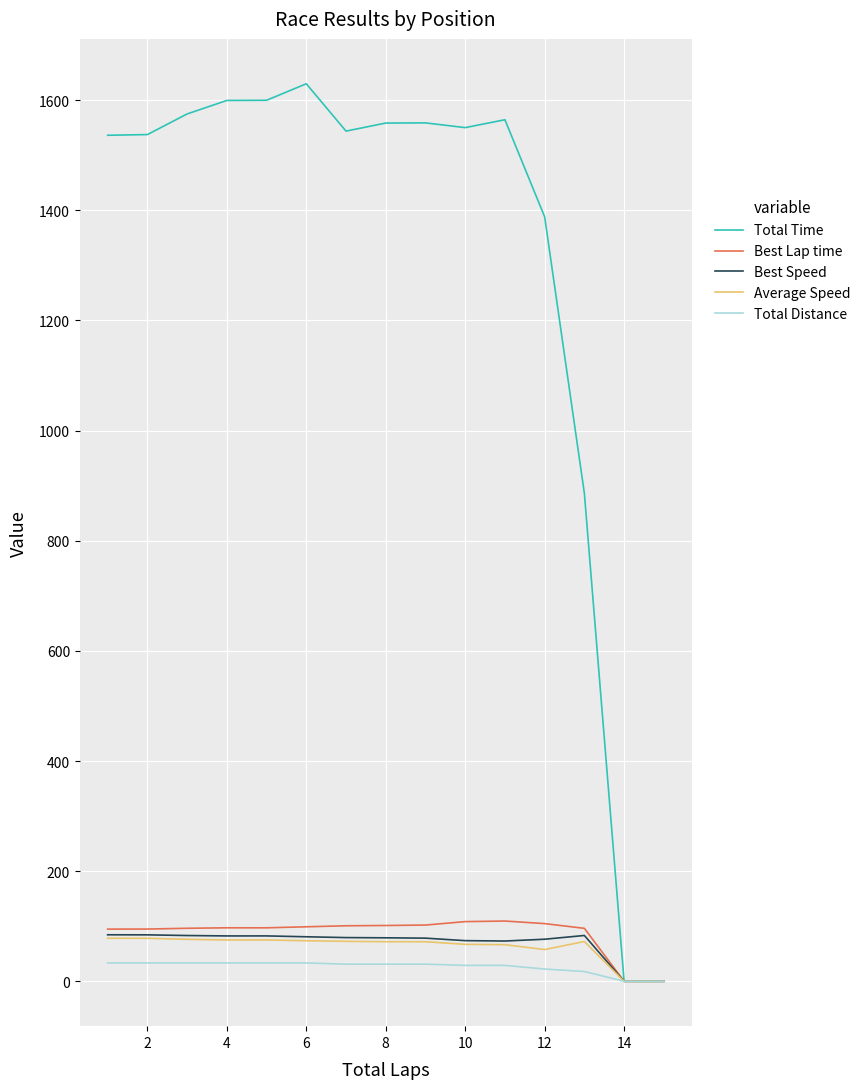

What is the greatest value displayed?

1629.8